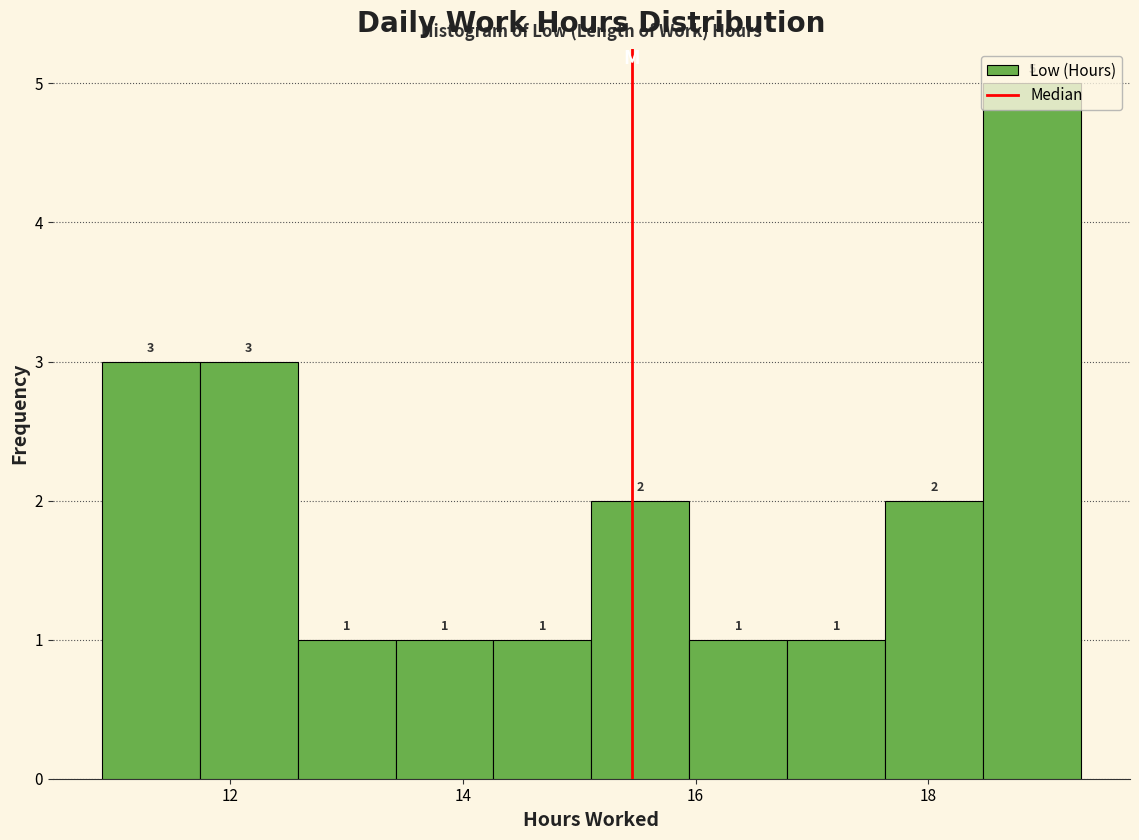

Over which range of the x-axis is the bar tallest?

18.4 to 19.4